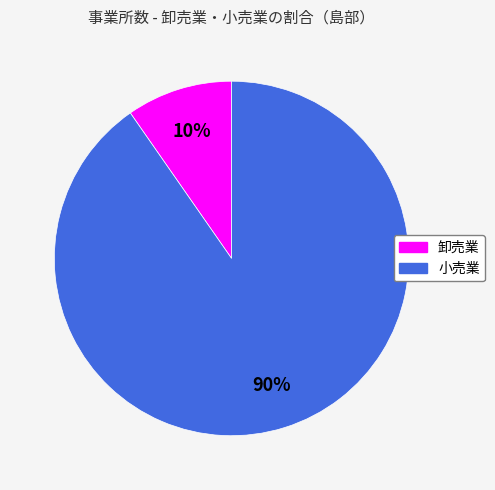

To the nearest percent, what is the combined percentage of 卸売業 and 小売業?

100%